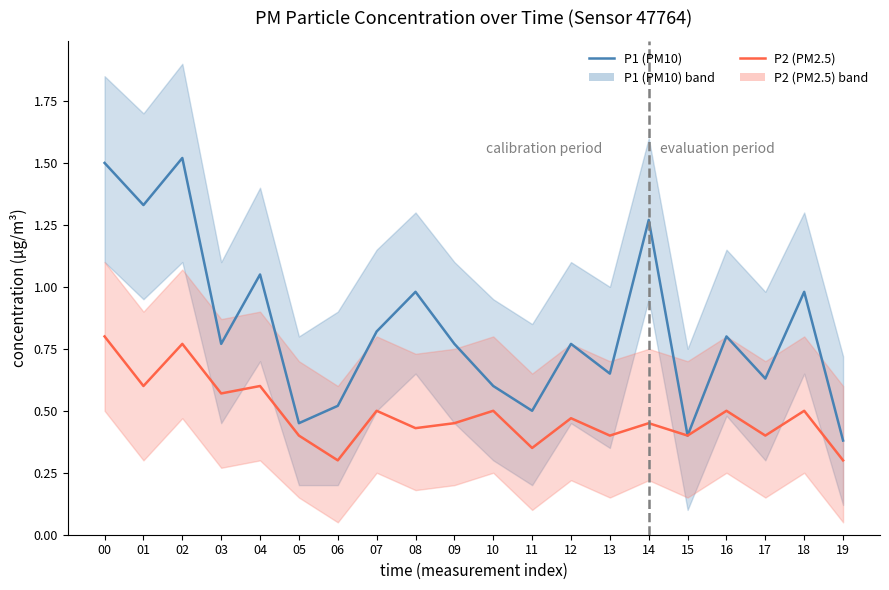

Which label corresponds to the largest value in the chart?

02